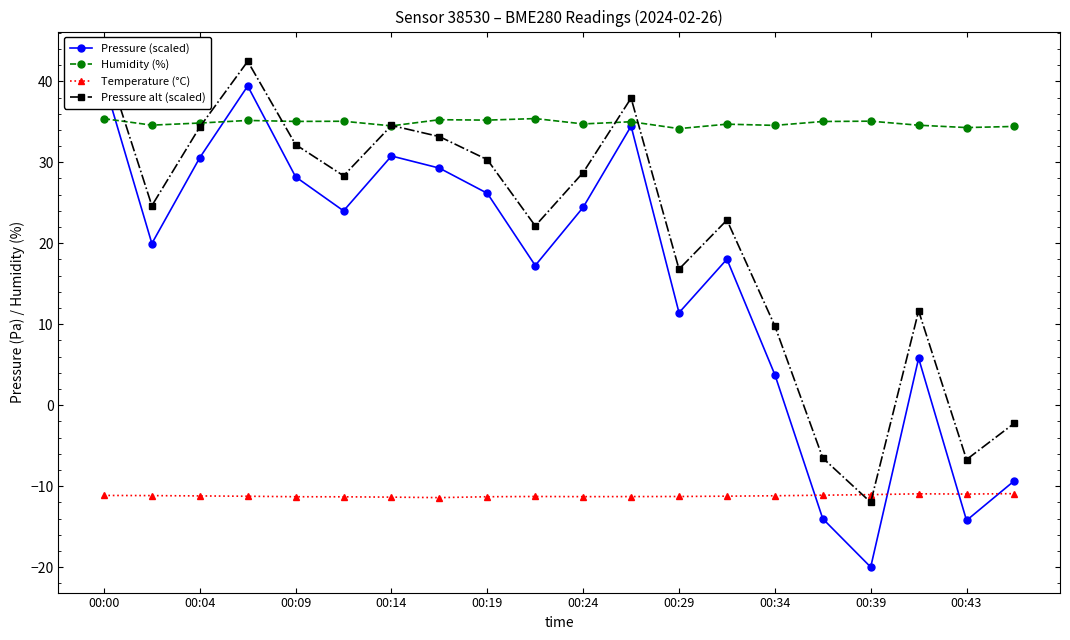

The value of Temperature (°C) at 00:19 is -18.3. True or false?

False